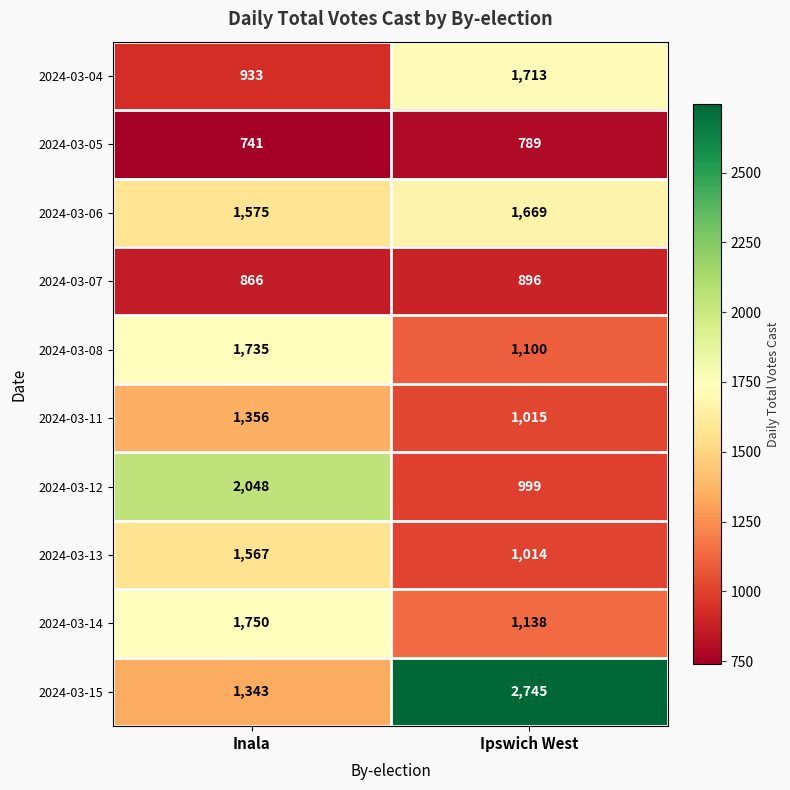

What is the spread (max minus min) of values at Inala?

1307